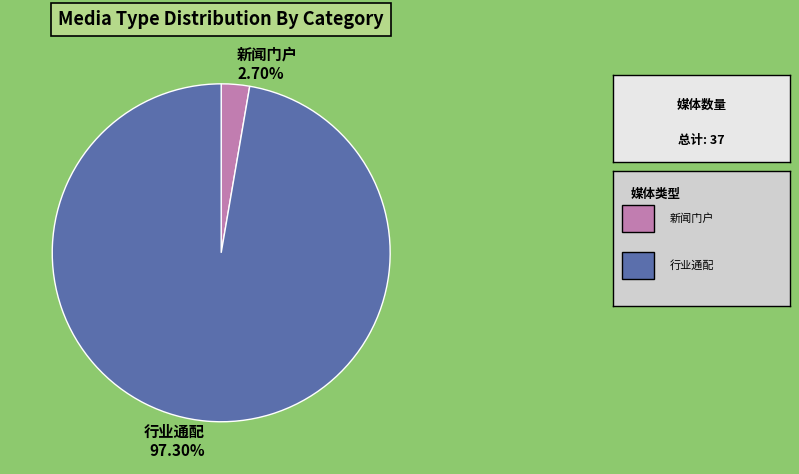

Is it true that 行业通配 is 97% of the pie?

True